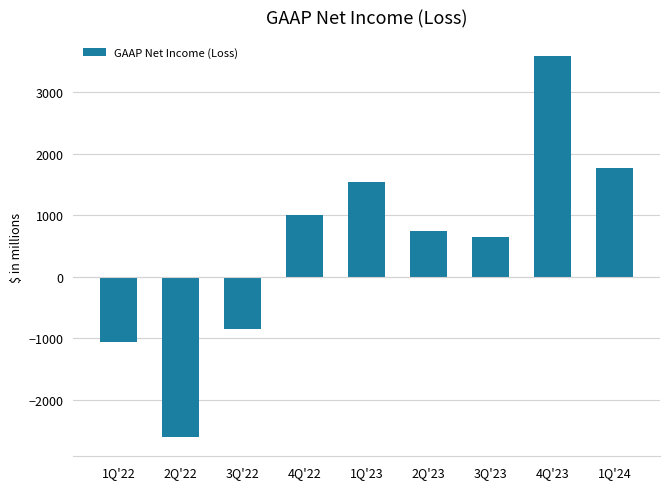

What is the difference between the maximum and minimum values?

6187